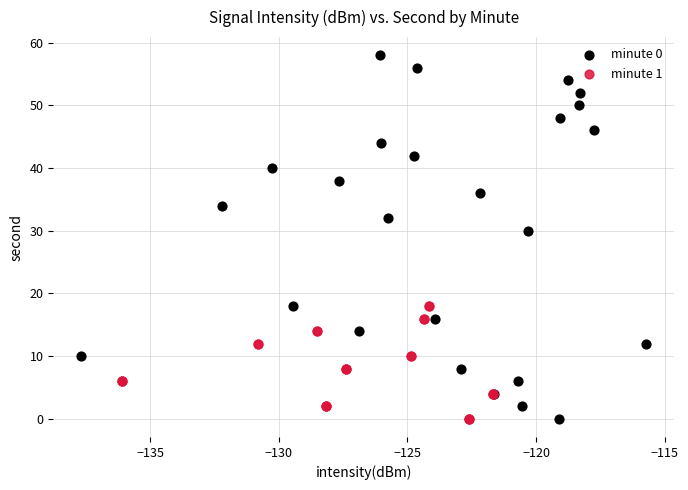

Which series reaches the maximum Y coordinate?

minute 0